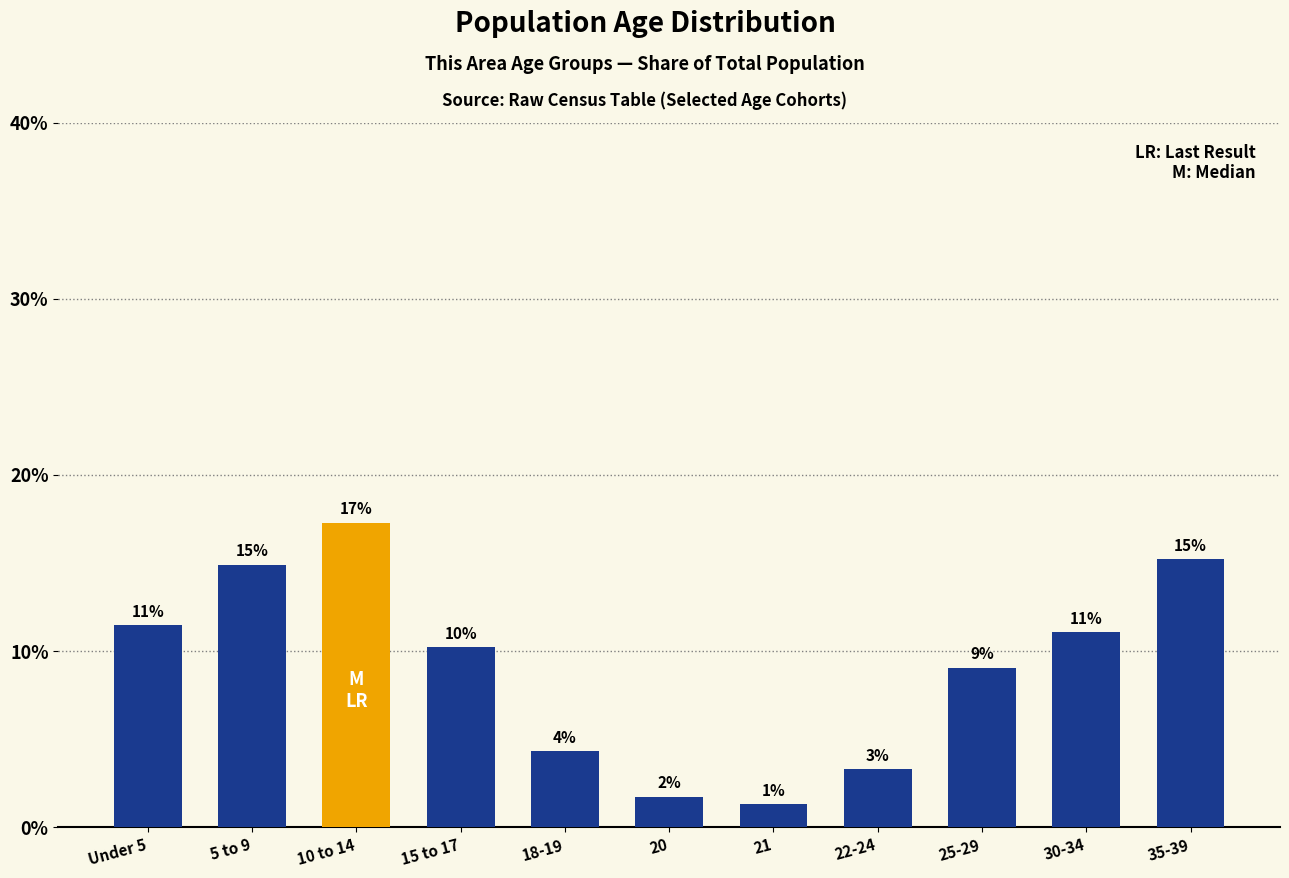

Are the bars horizontal?

No